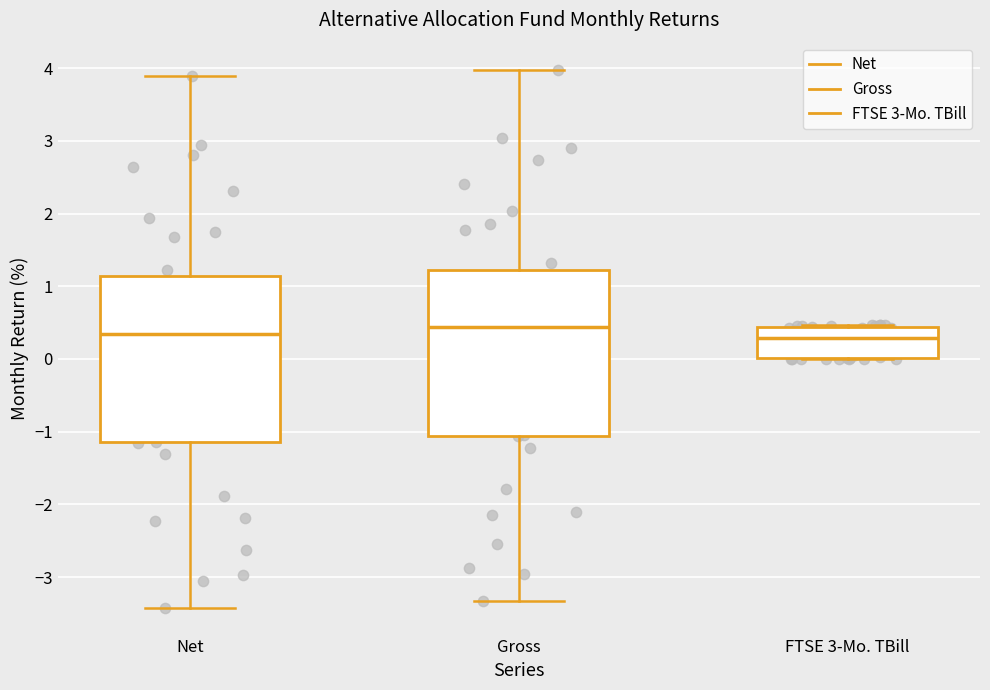

Reading left to right, read every box against the y-axis: the position of its median line, the range the box covers, and the ends of its whiskers. The values are not printed on the chart, so give them approximately, as read against the axis.

Net: median 0.3, box -1.1 to 1.1, whiskers -3.4 to 3.9
Gross: median 0.4, box -1.1 to 1.2, whiskers -3.3 to 4.0
FTSE 3-Mo. TBill: median 0.3, box 0.0 to 0.4, whiskers 0.0 to 0.5